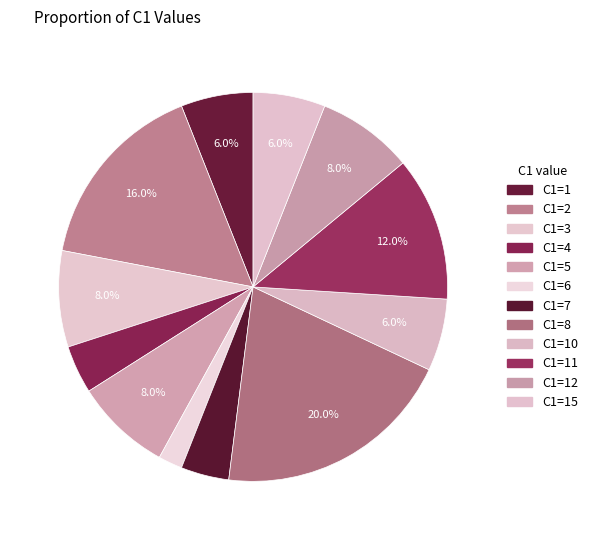

How many slices are in this pie chart?

12